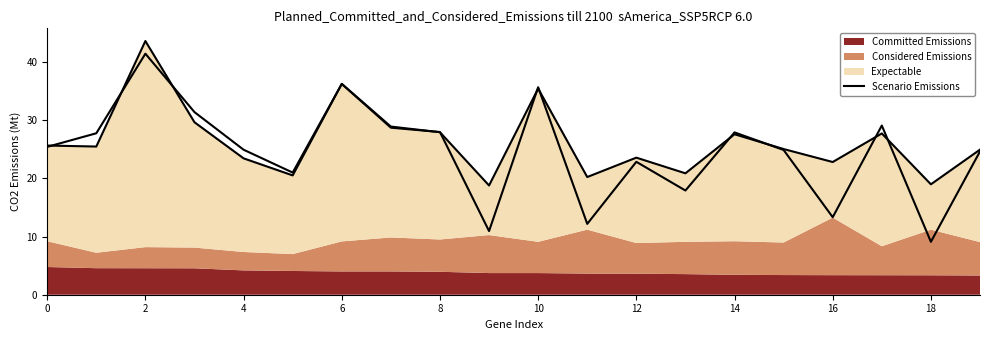

The value at 19 is 9.3. True or false?

False